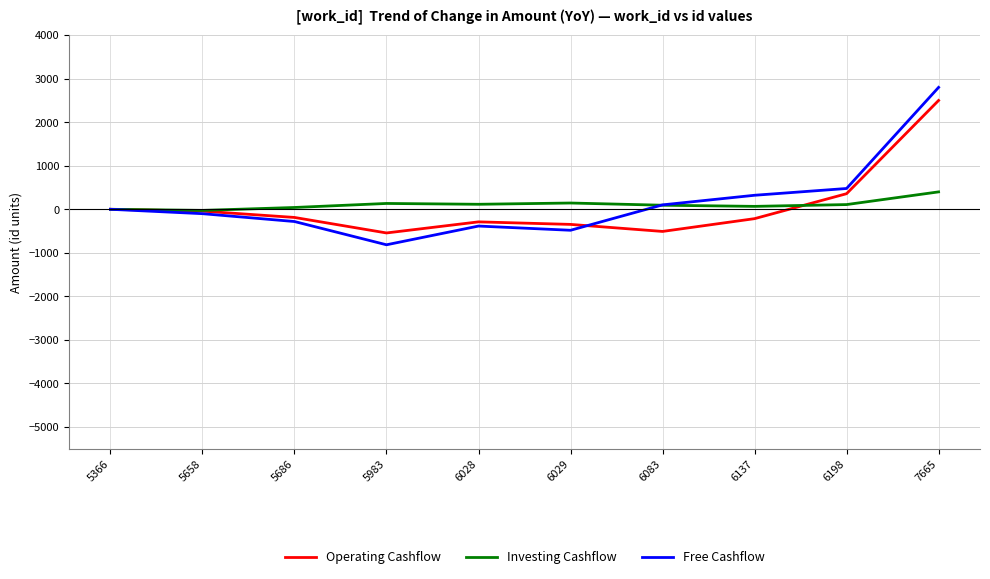

What is the difference between the highest and lowest values at 5658?

75.2